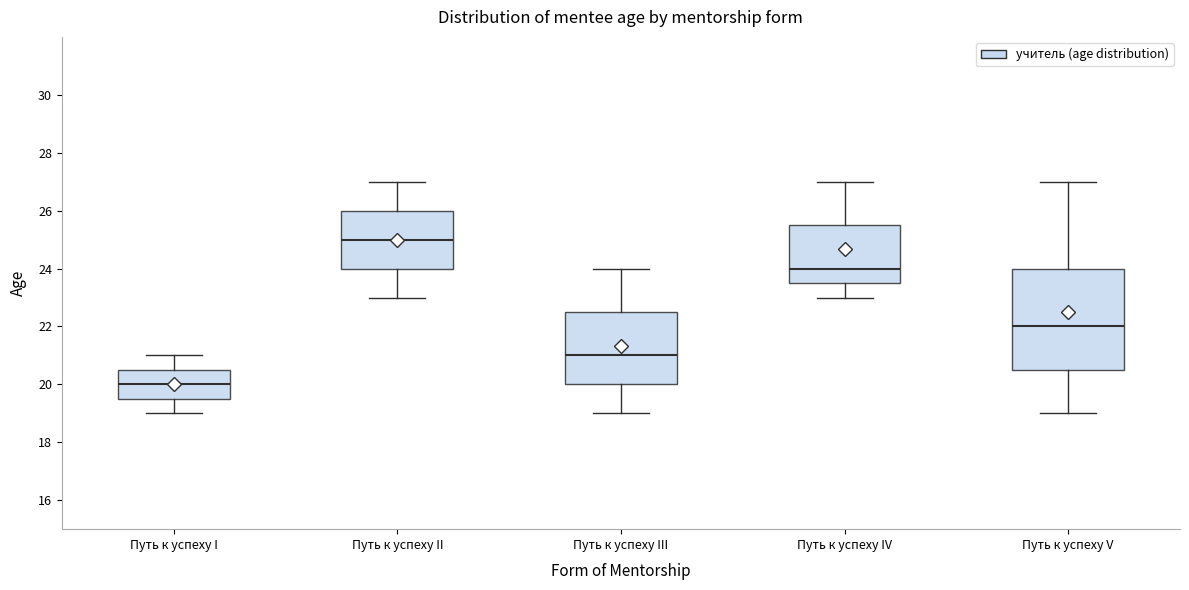

Which box has the lowest median line?

Путь к успеху I